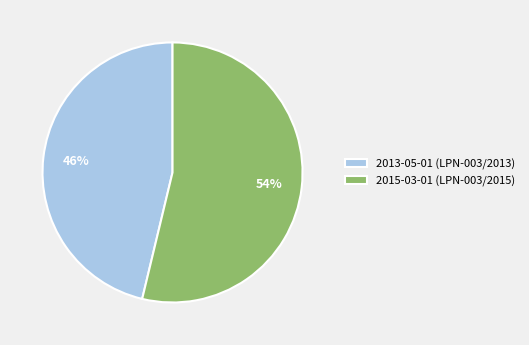

To the nearest percent, what is the combined percentage of 2013-05-01 (LPN-003/2013) and 2015-03-01 (LPN-003/2015)?

100%